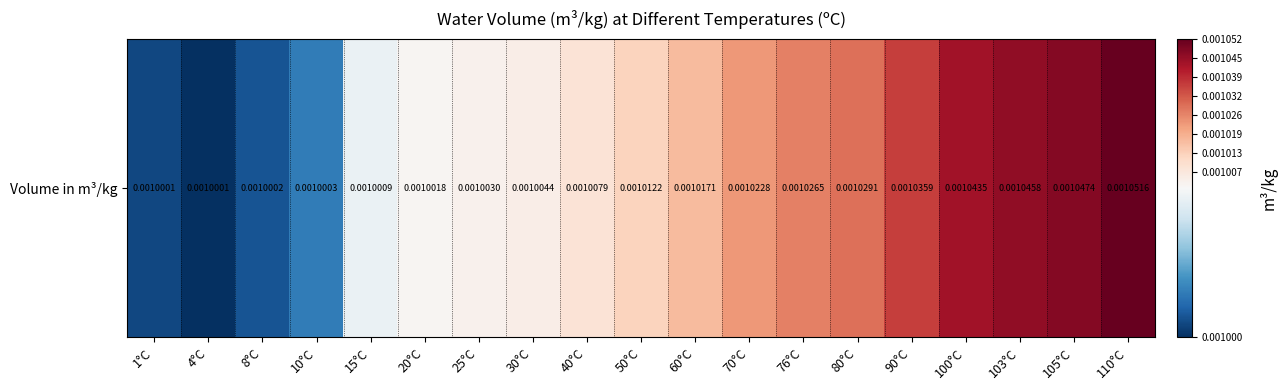

Rank the categories by value from highest to lowest.

110°C, 105°C, 103°C, 100°C, 90°C, 80°C, 76°C, 70°C, 60°C, 50°C, 40°C, 30°C, 25°C, 20°C, 15°C, 10°C, 8°C, 1°C, 4°C